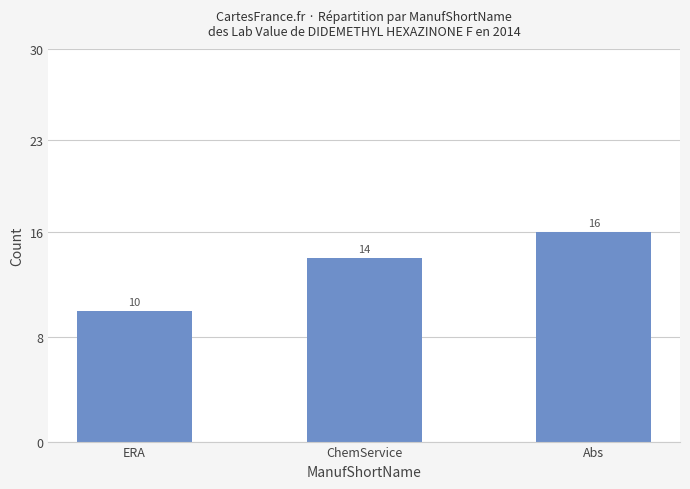

What is the label of the 2nd bar from the left?

ChemService